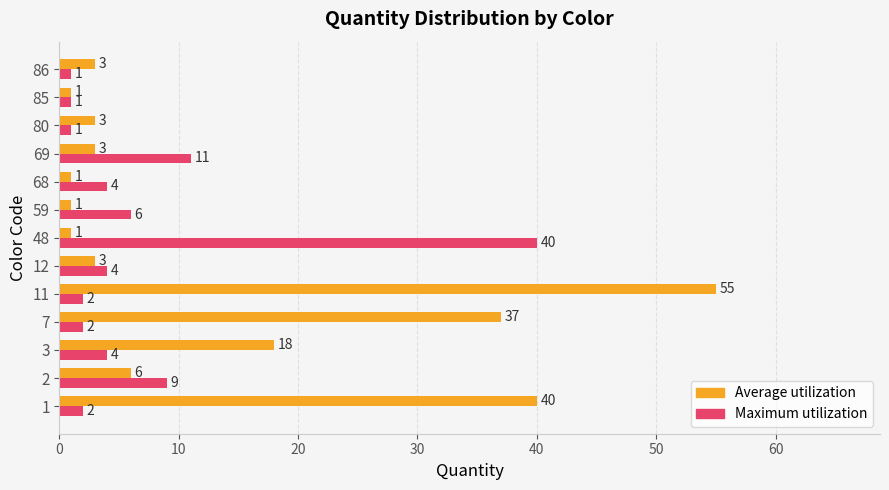

How many data points does each series have?

13